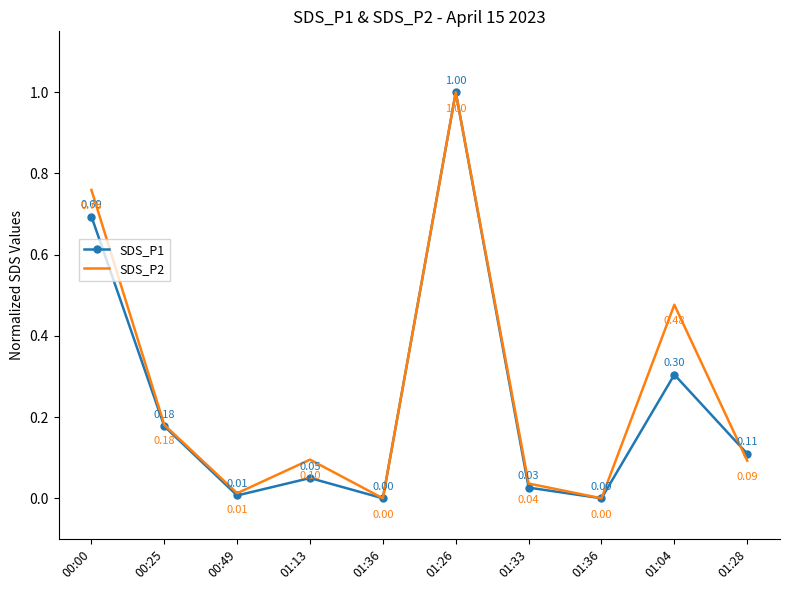

How many values in the SDS_P1 series exceed 0?

8